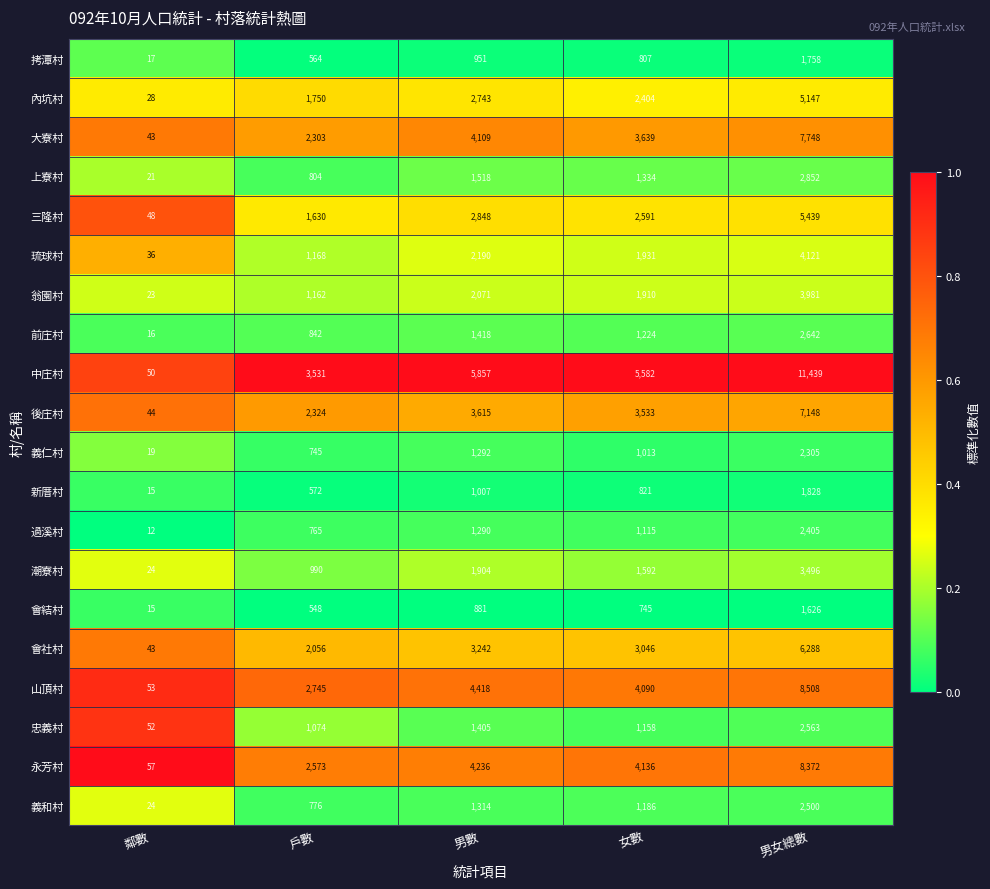

List the labels in order of 潮寮村 value, smallest first.

鄰數, 戶數, 女數, 男數, 男女總數